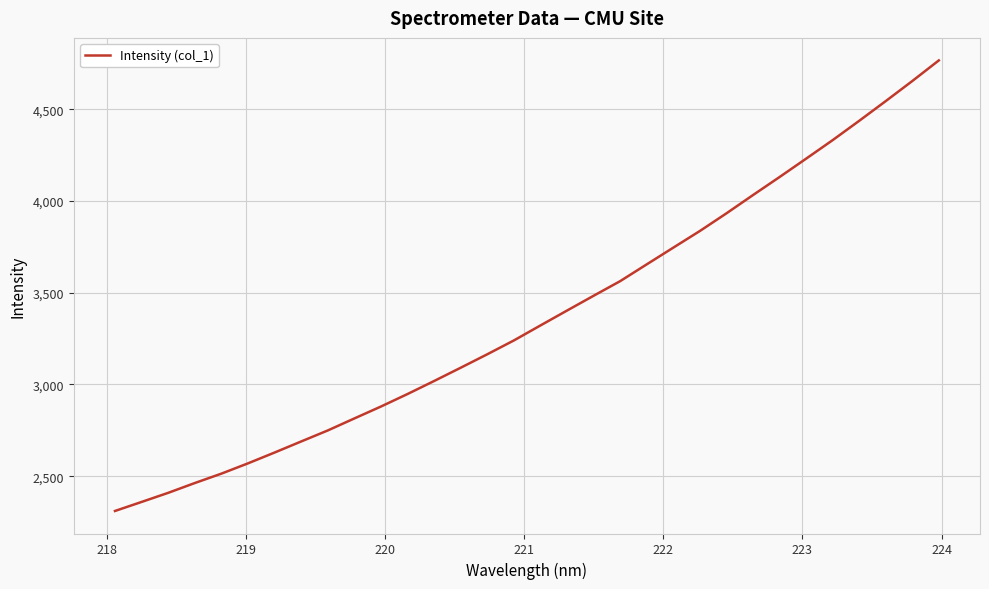

Does the chart have visible grid lines?

Yes